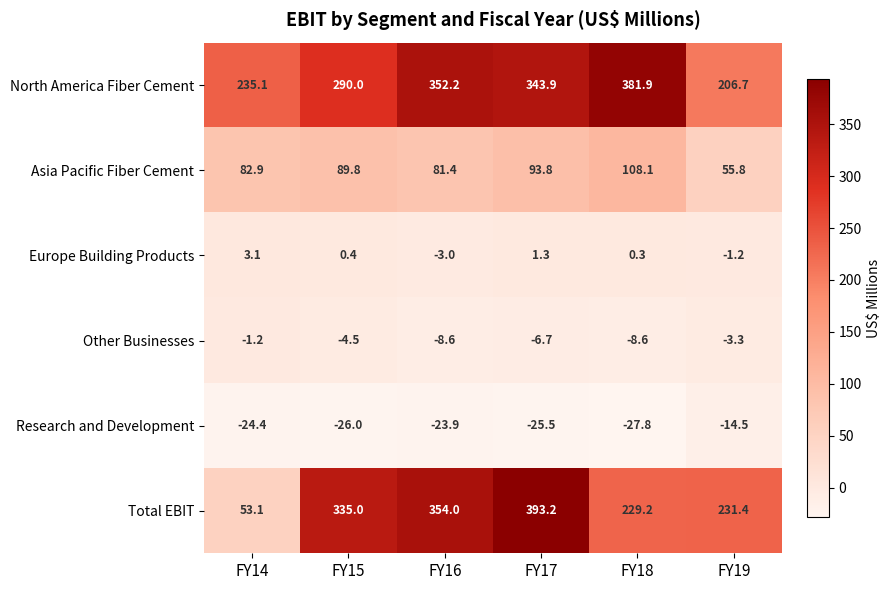

What value does the Other Businesses series have at FY14?

-1.2